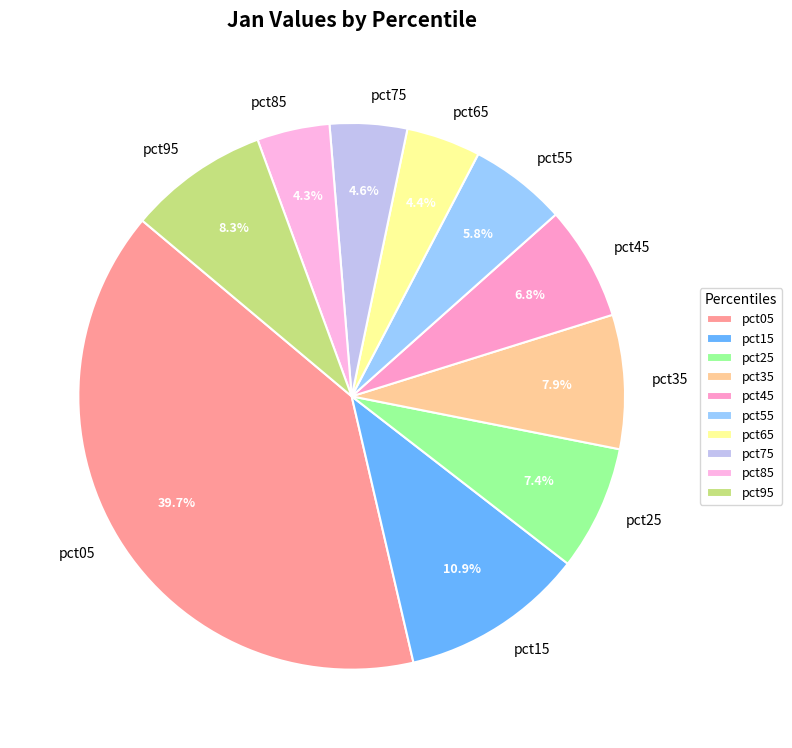

To the nearest percent, what percentage of the pie is pct85?

4%